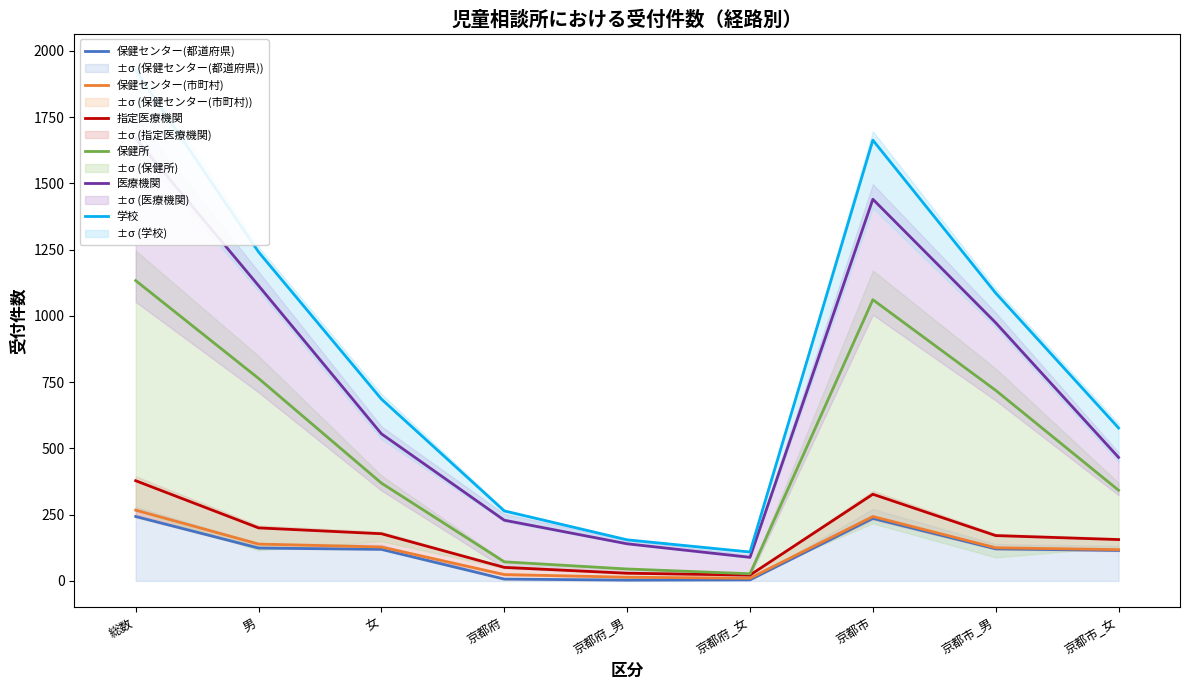

At 女, list the series in order from smallest to largest.

保健センター(都道府県), 保健センター(市町村), 指定医療機関, 保健所, 医療機関, 学校